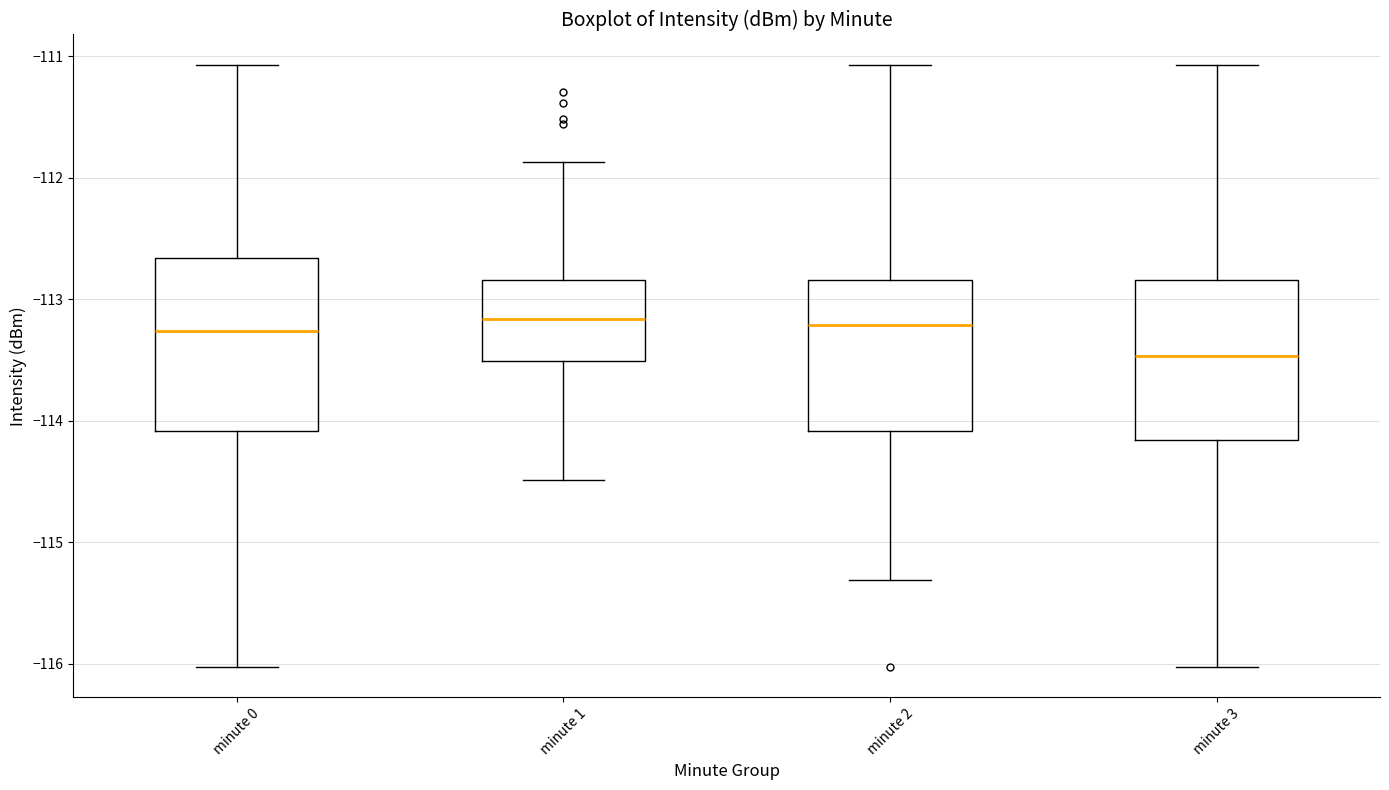

Where does the lower whisker of the box for minute 0 end on the y-axis? The values are not printed on the chart, so give them approximately, as read against the axis.

-116.0